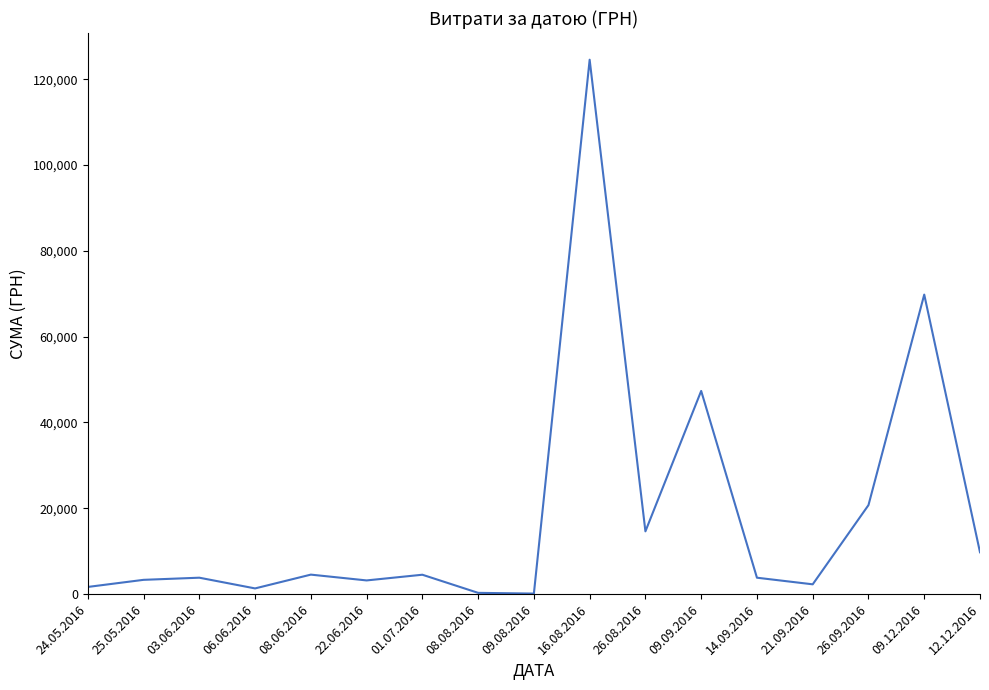

What is the average value?

18580.4